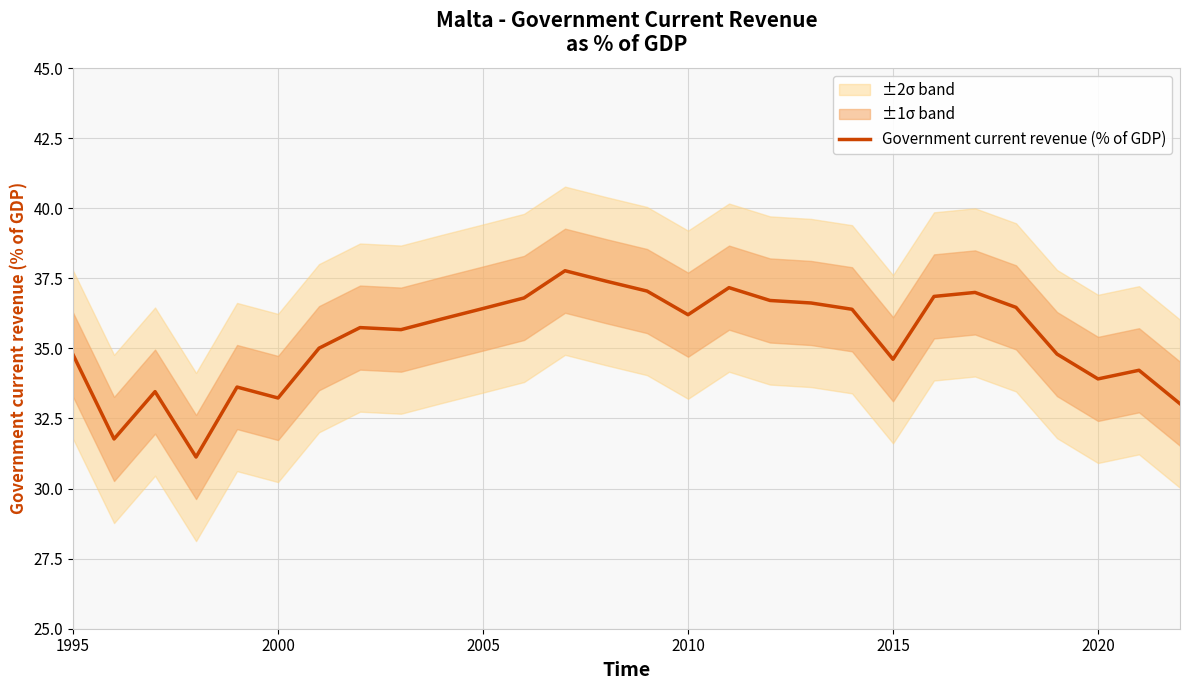

What is the lowest value of the Government current revenue (% of GDP) series?

31.1